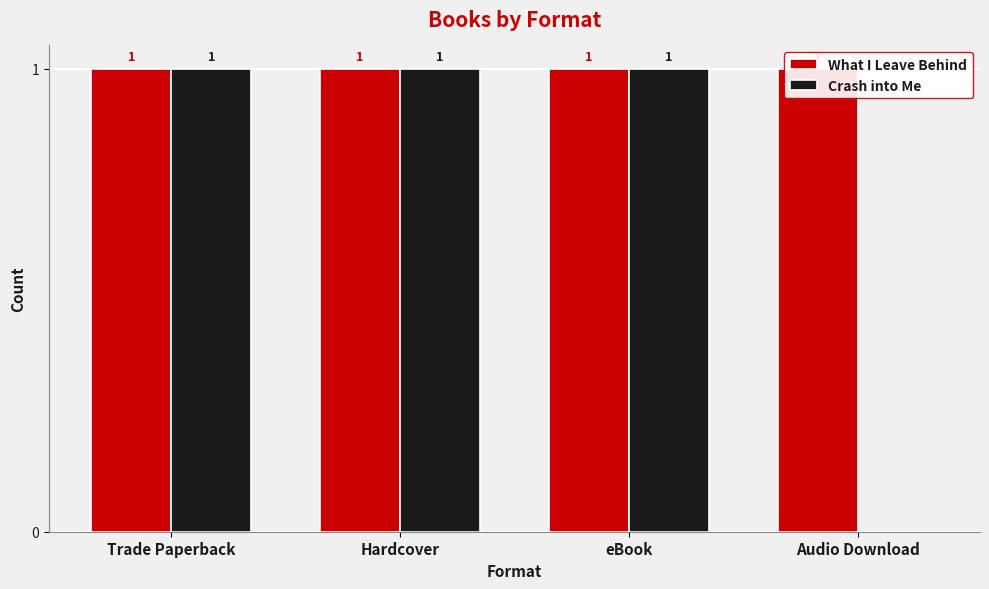

What is the approximate value of Crash into Me at Hardcover?

1